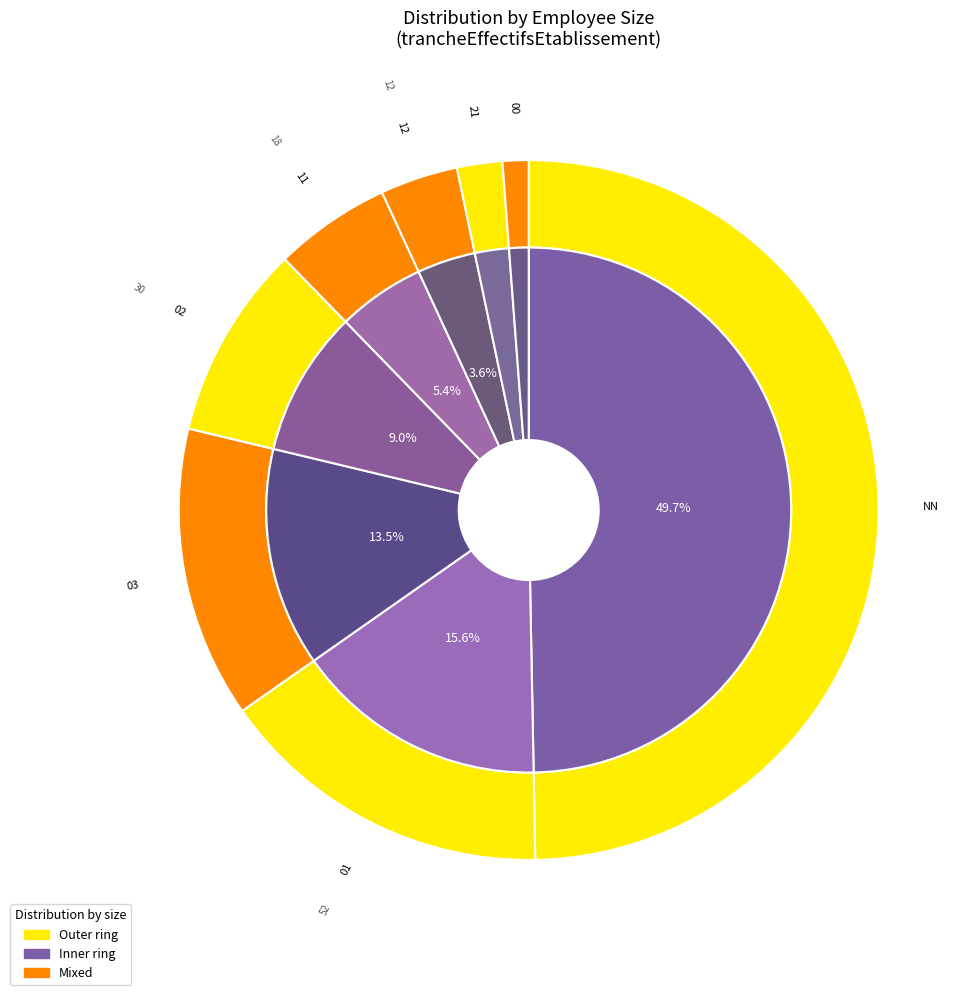

What is the ratio of the value at 01 to the value at 03?

1.2